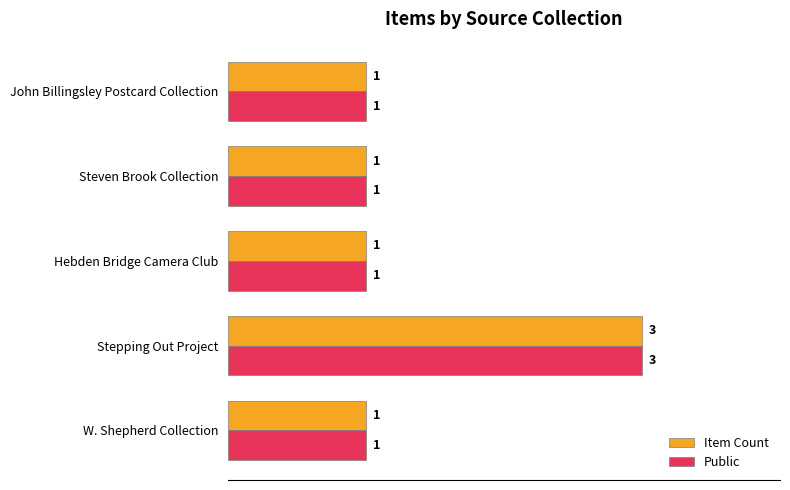

What is the greatest value displayed?

3